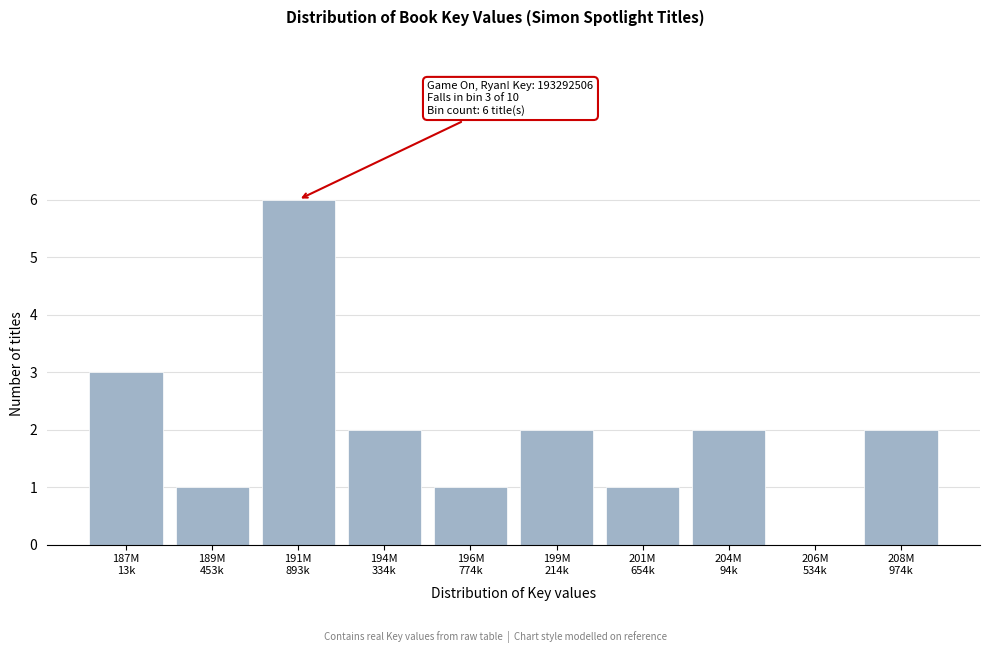

What is the sum of all values?

20